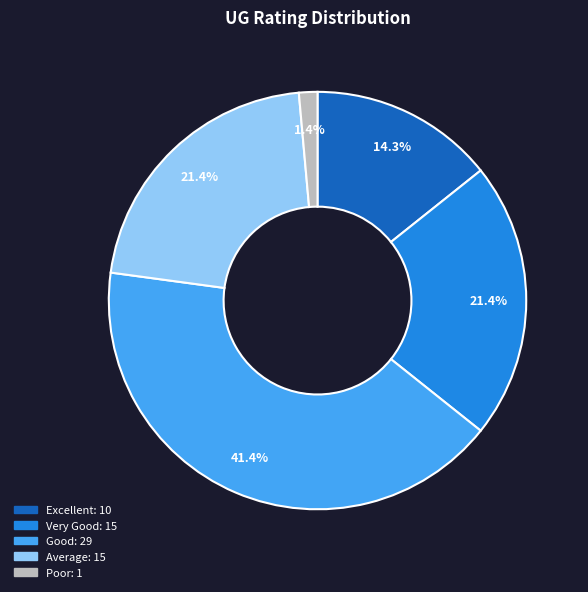

Does any single category account for the majority?

No